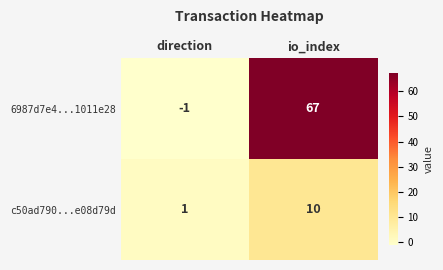

The c50ad790...e08d79d series shows 1 at direction. True or false?

True